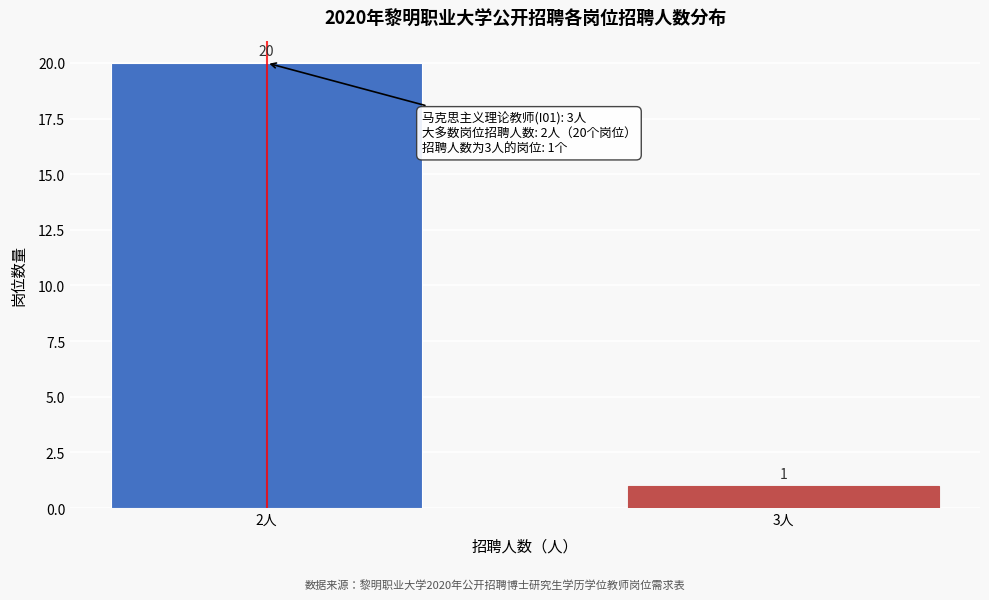

Reading left to right, transcribe all the data shown in this chart.

20	1